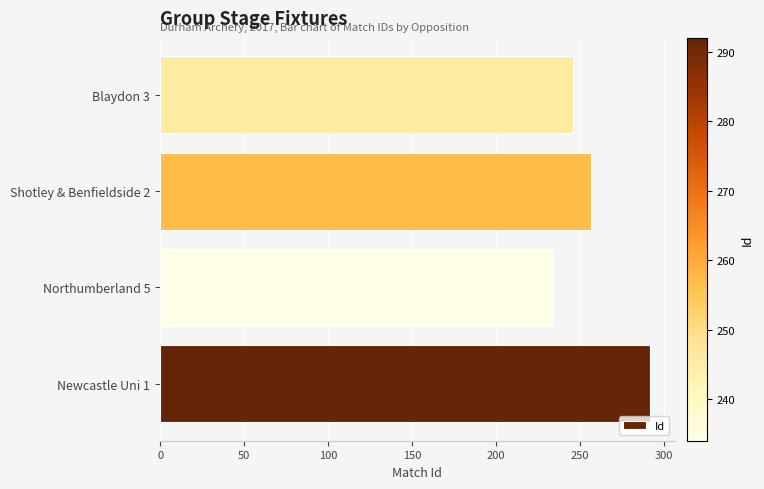

The value at Northumberland 5 is 59. True or false?

False